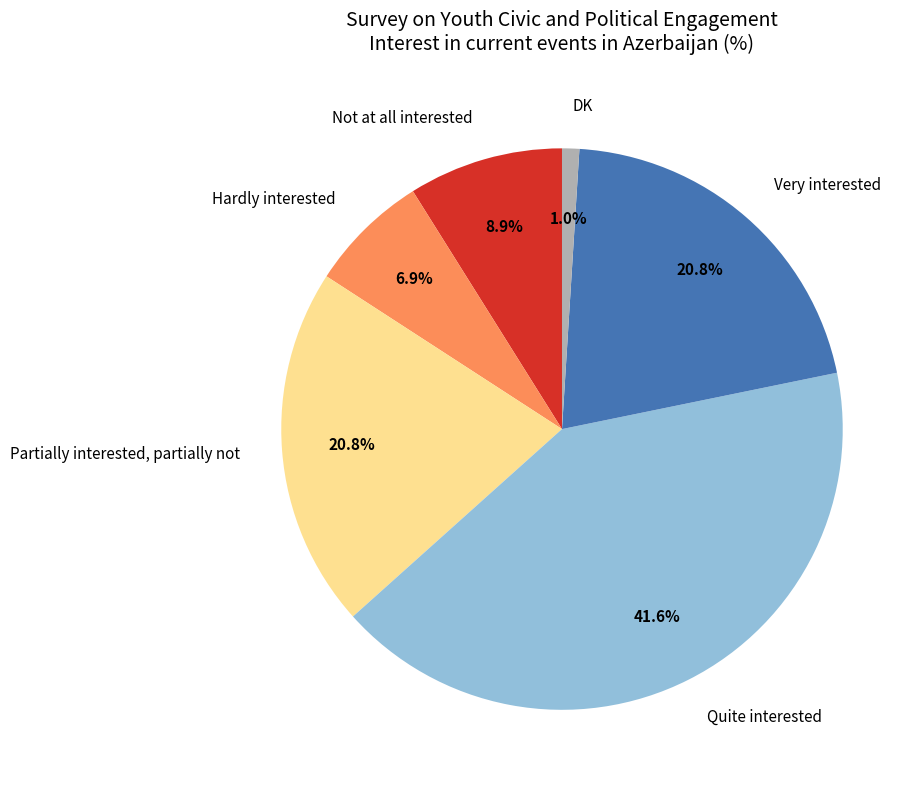

Which has a higher value, Partially interested, partially not or Hardly interested?

Partially interested, partially not